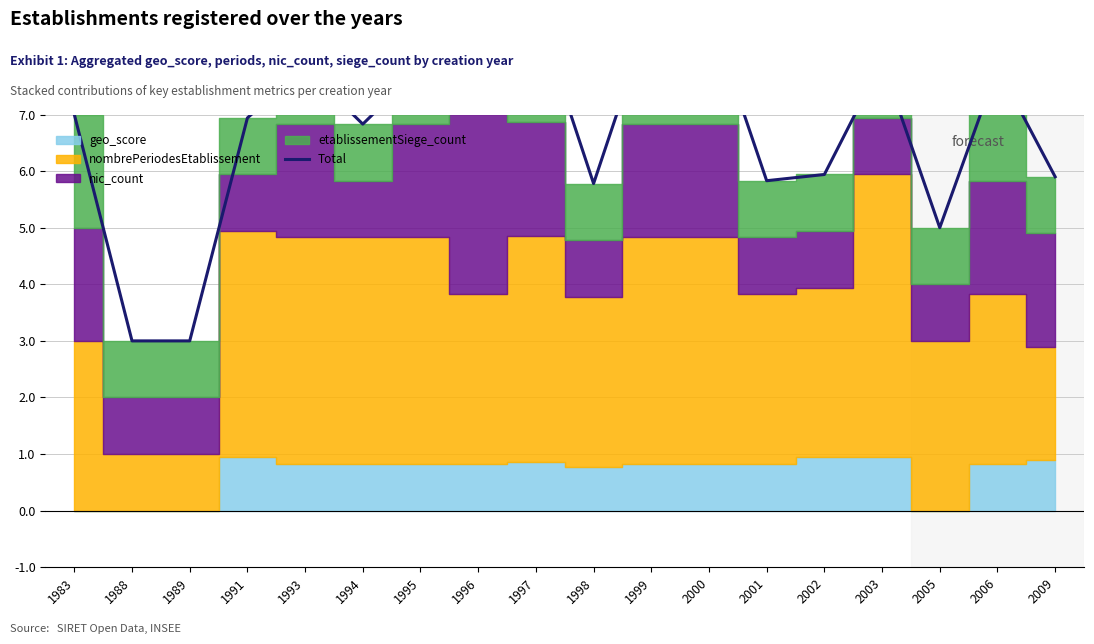

What is the ratio of the value at 1993 to the value at 1997?

0.9